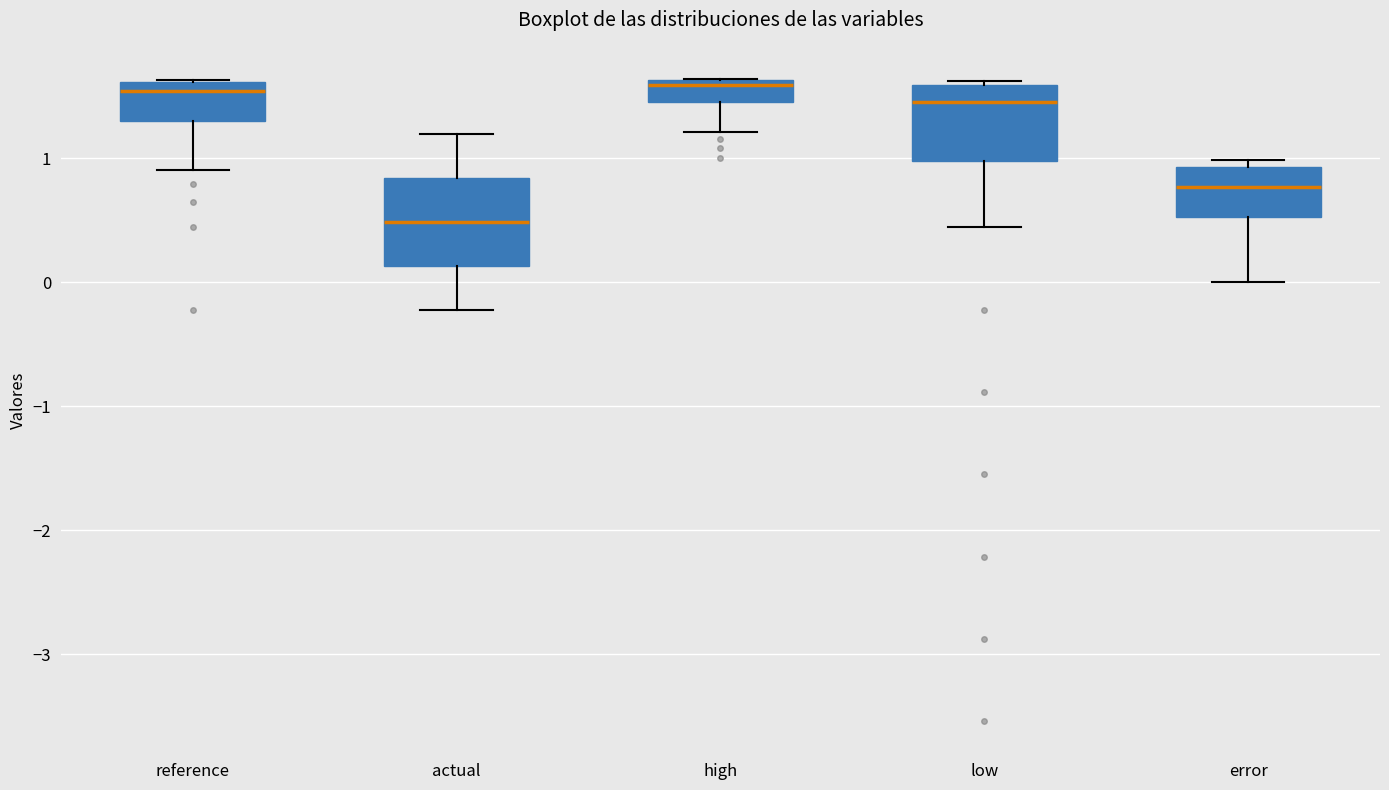

Reading left to right, read every box against the y-axis: the position of its median line, the range the box covers, and the ends of its whiskers. The values are not printed on the chart, so give them approximately, as read against the axis.

reference: median 1.5, box 1.3 to 1.6, whiskers 0.9 to 1.6
actual: median 0.5, box 0.1 to 0.8, whiskers -0.2 to 1.2
high: median 1.6 (just below the box's upper edge), box 1.5 to 1.6, whiskers 1.2 to 1.6
low: median 1.5, box 1.0 to 1.6, whiskers 0.4 to 1.6 (just above the box's upper edge)
error: median 0.8, box 0.5 to 0.9, whiskers 0.0 to 1.0